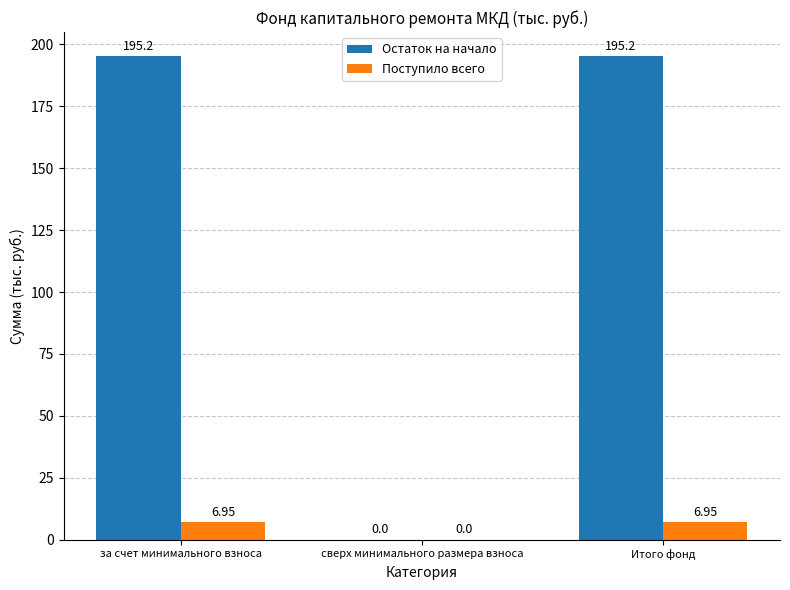

What is the sum of all Остаток на начало values?

390.4